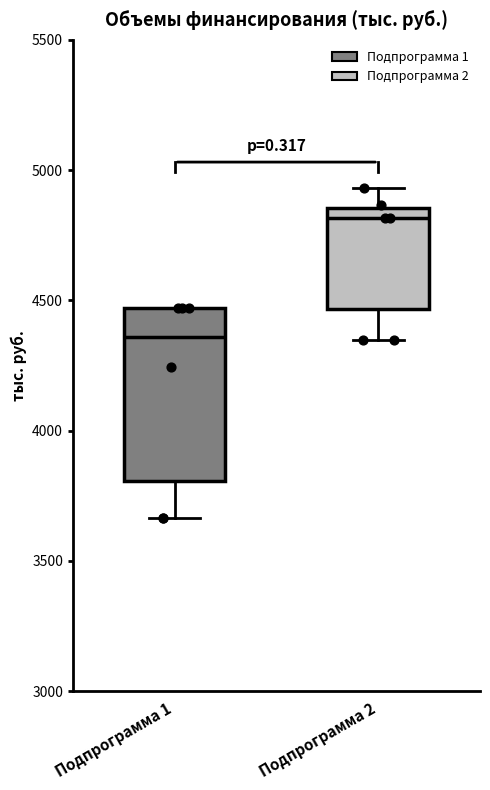

Reading left to right, read every box against the y-axis: the position of its median line, the range the box covers, and the ends of its whiskers. The values are not printed on the chart, so give them approximately, as read against the axis.

Подпрограмма 1: median 4350, box 3800 to 4450, whiskers 3650 to 4450
Подпрограмма 2: median 4800, box 4450 to 4850, whiskers 4350 to 4950